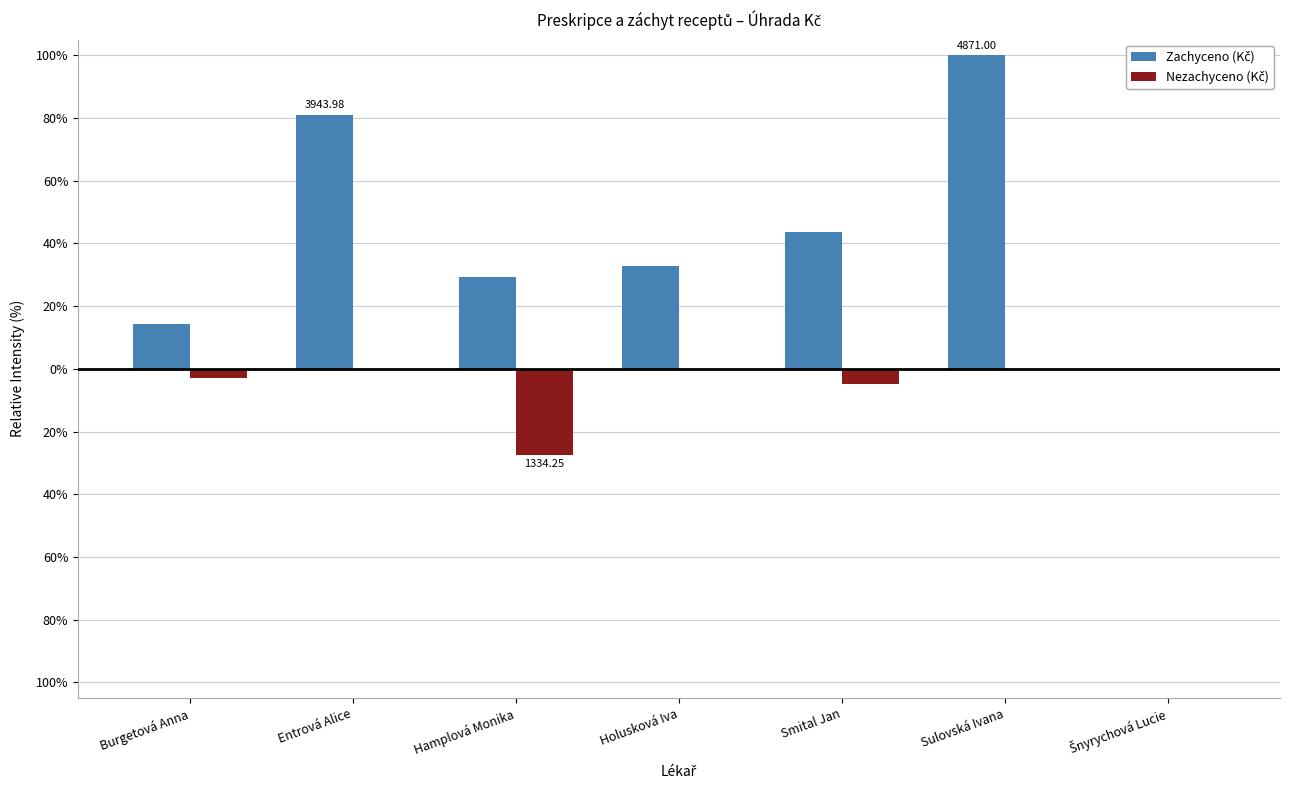

Between Hamplová Monika and Holusková Iva, which series saw the biggest shift?

Nezachyceno (Kč)